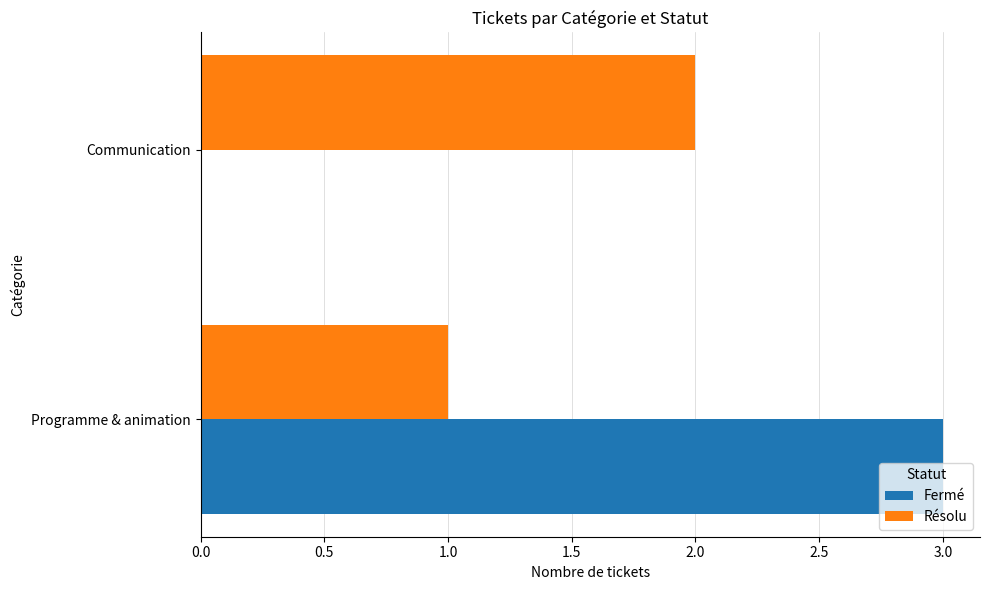

True or false: Résolu has a value of 1 at Communication.

False